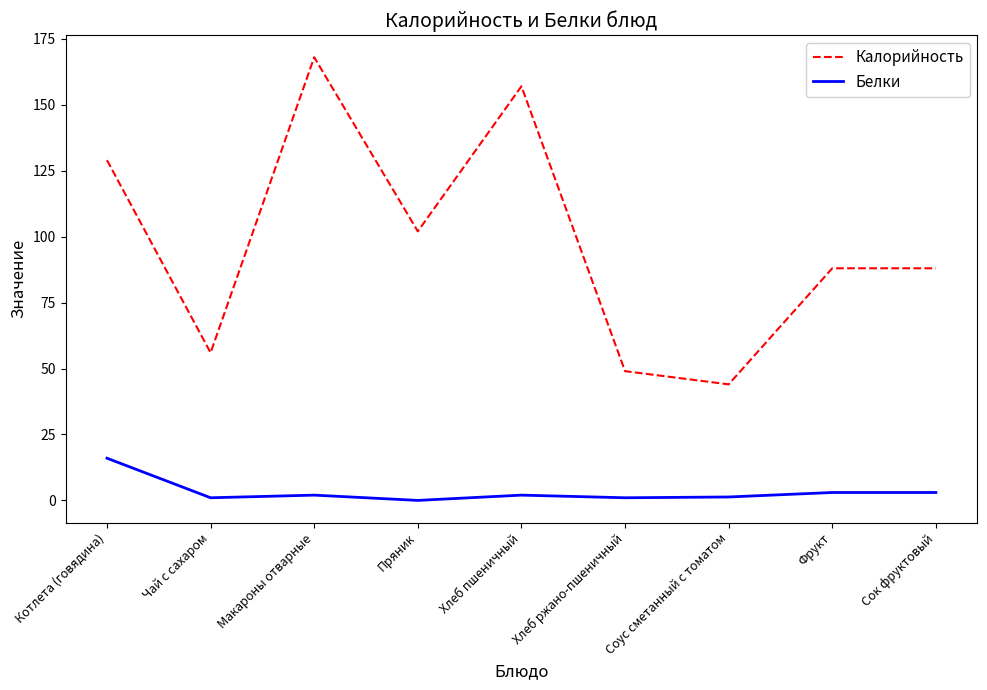

What are all the series names shown in the legend?

Калорийность, Белки